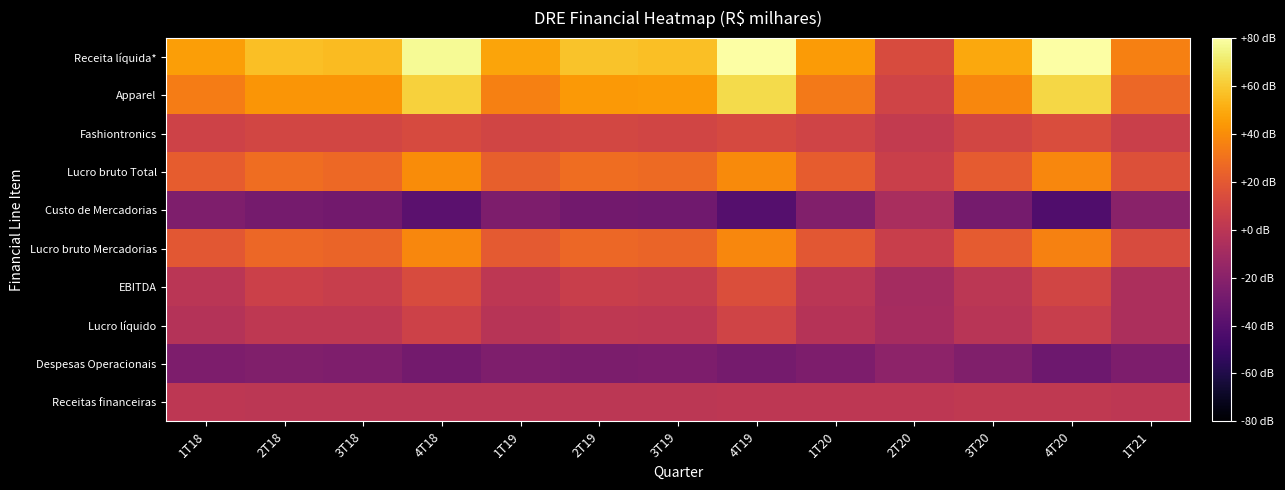

How many distinct data groups are displayed?

10